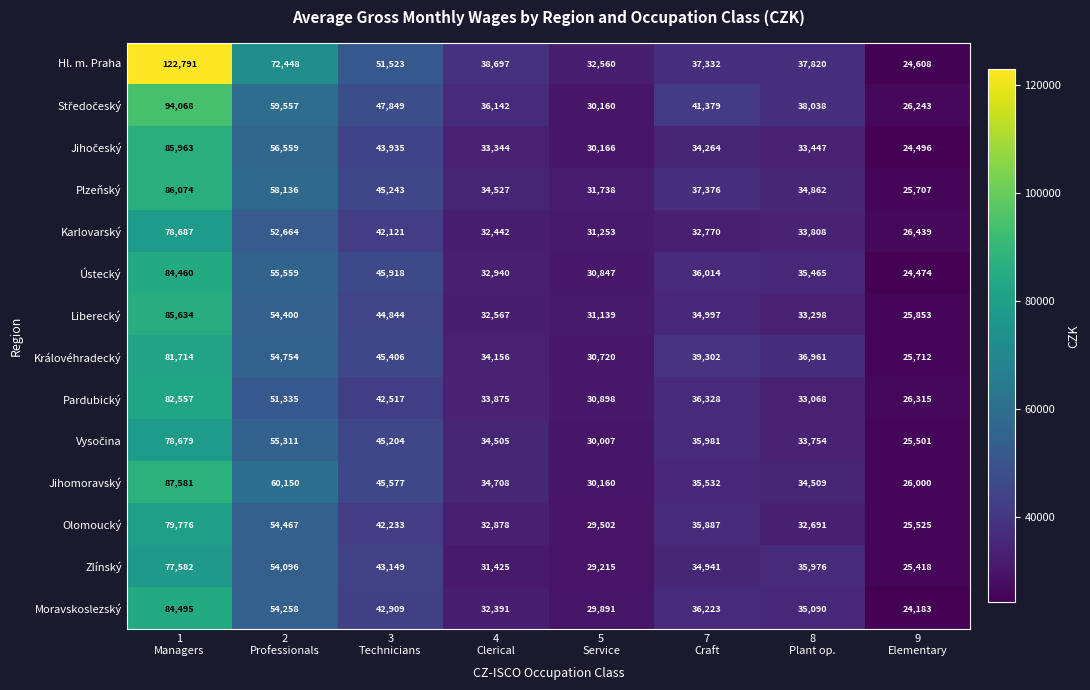

Which series has the largest range (max minus min)?

Hl. m. Praha